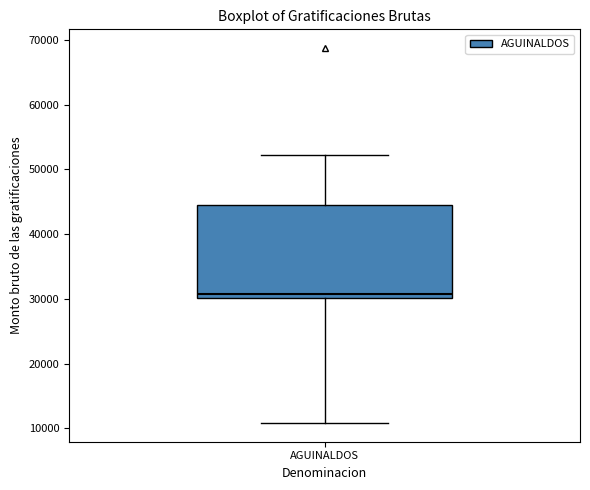

Transcribe this box plot: give where the median line is, the range the box spans, and where the two whiskers end, as read against the y-axis. The values are not printed on the chart, so give them approximately, as read against the axis.

median 31000, box 30000 to 45000, whiskers 11000 to 52000